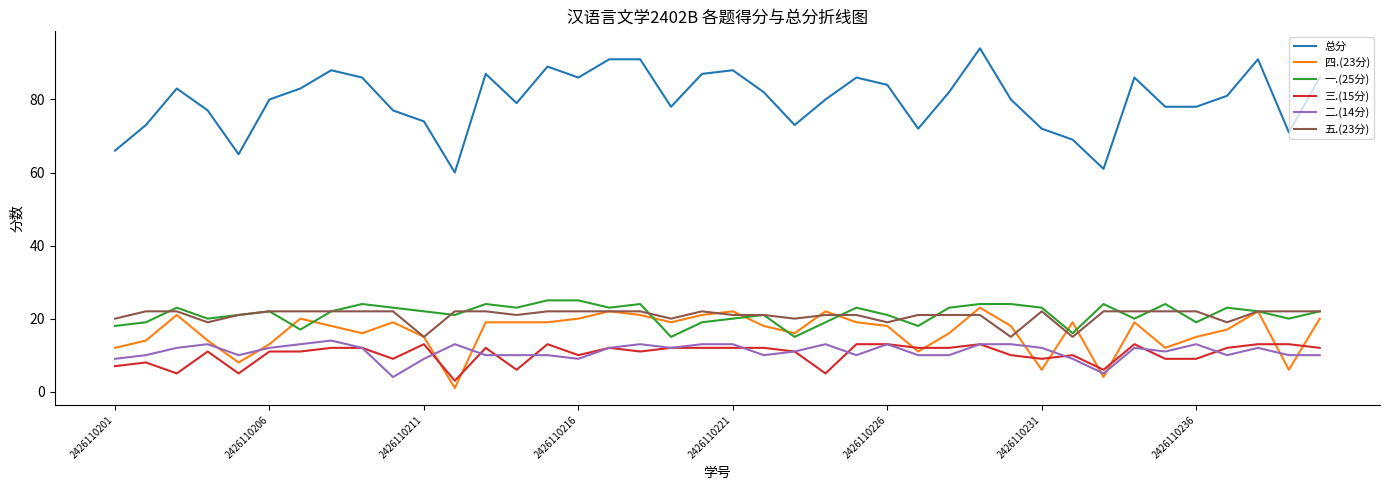

Count the 一.(25分) values in the range 20 to 23.

21